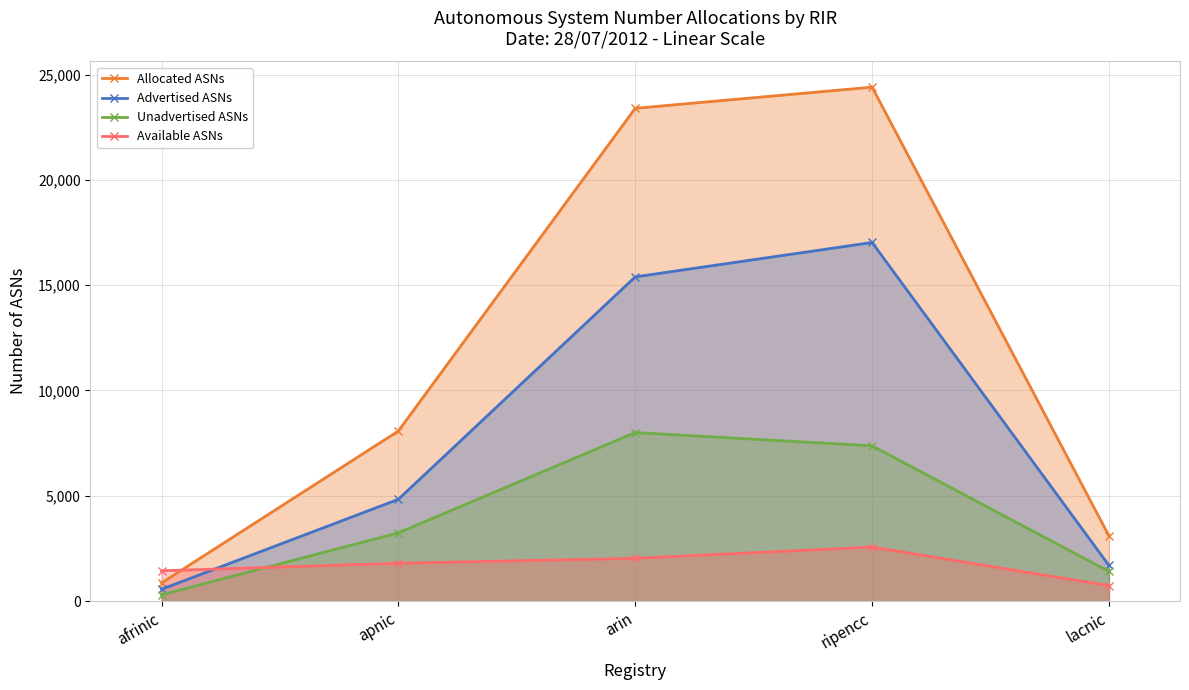

Which series changed the most between apnic and lacnic?

Allocated ASNs